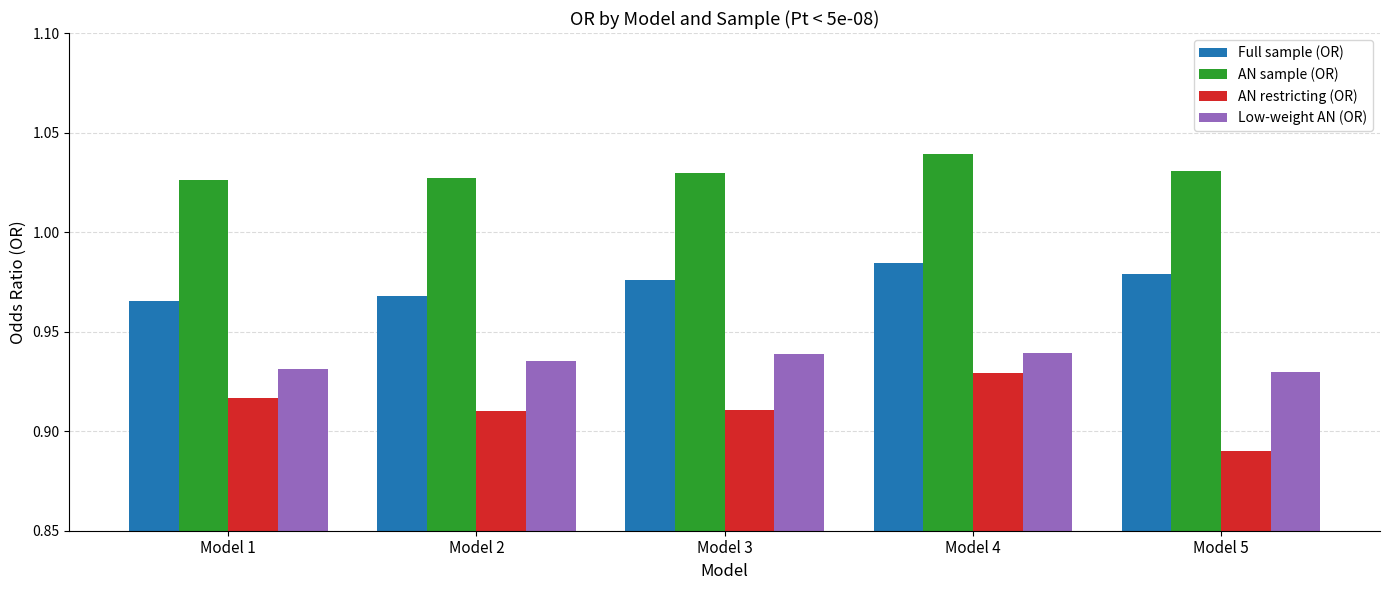

Which label corresponds to the largest value in the chart?

Model 4